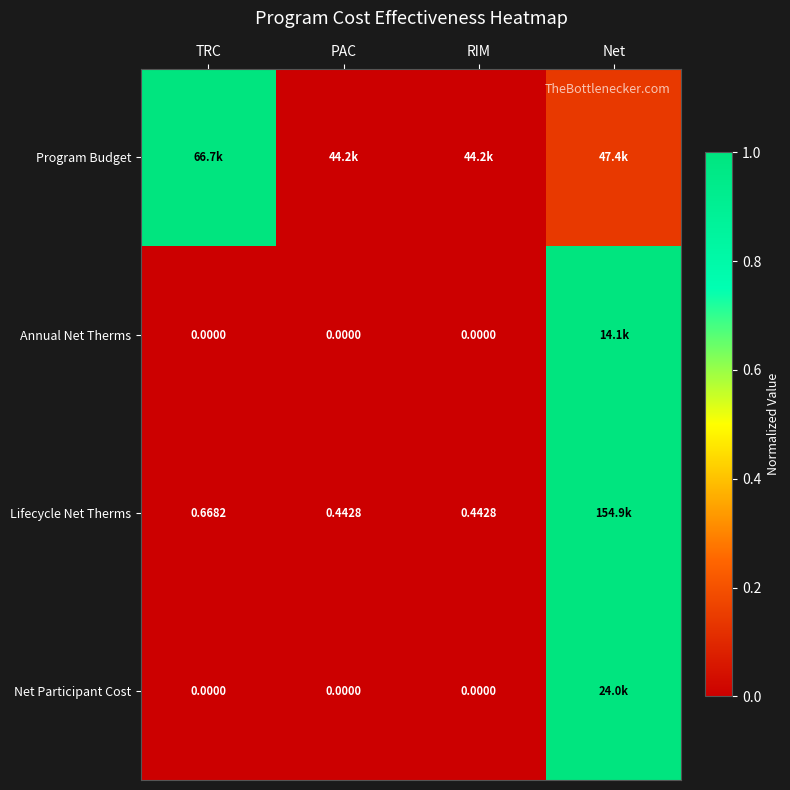

Is the value of Annual Net Therms at PAC greater than the value of Lifecycle Net Therms at PAC?

No